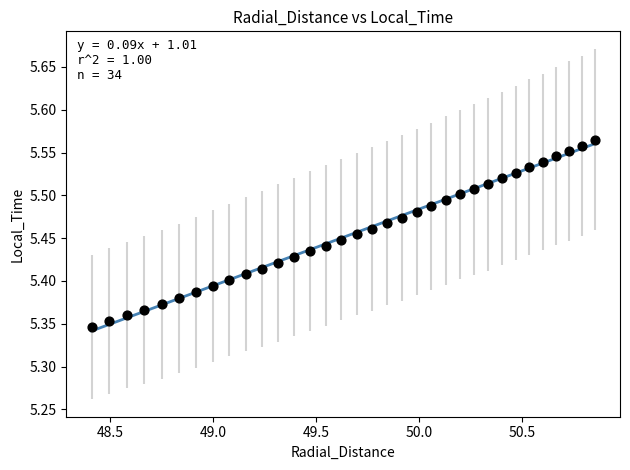

What is the range of X values (max minus min)?

2.4